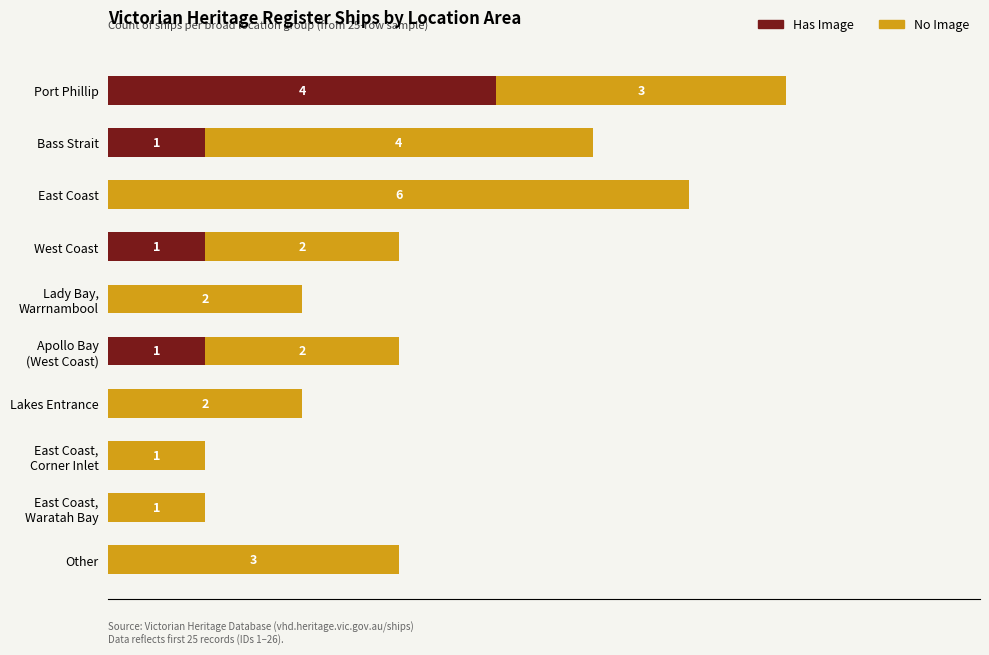

Which category has the highest value in the Has Image series?

Port Phillip